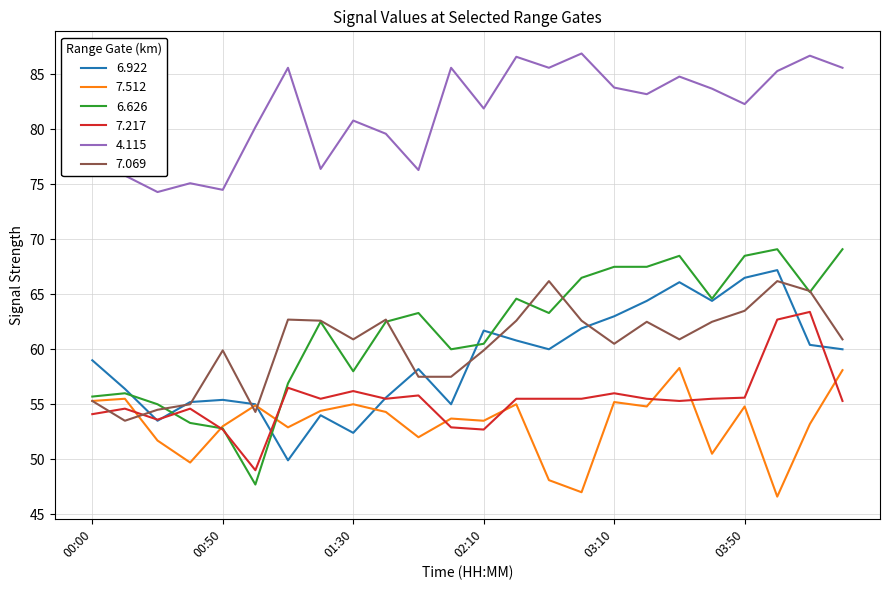

True or false: 7.512 and 4.115 intersect in this chart.

False